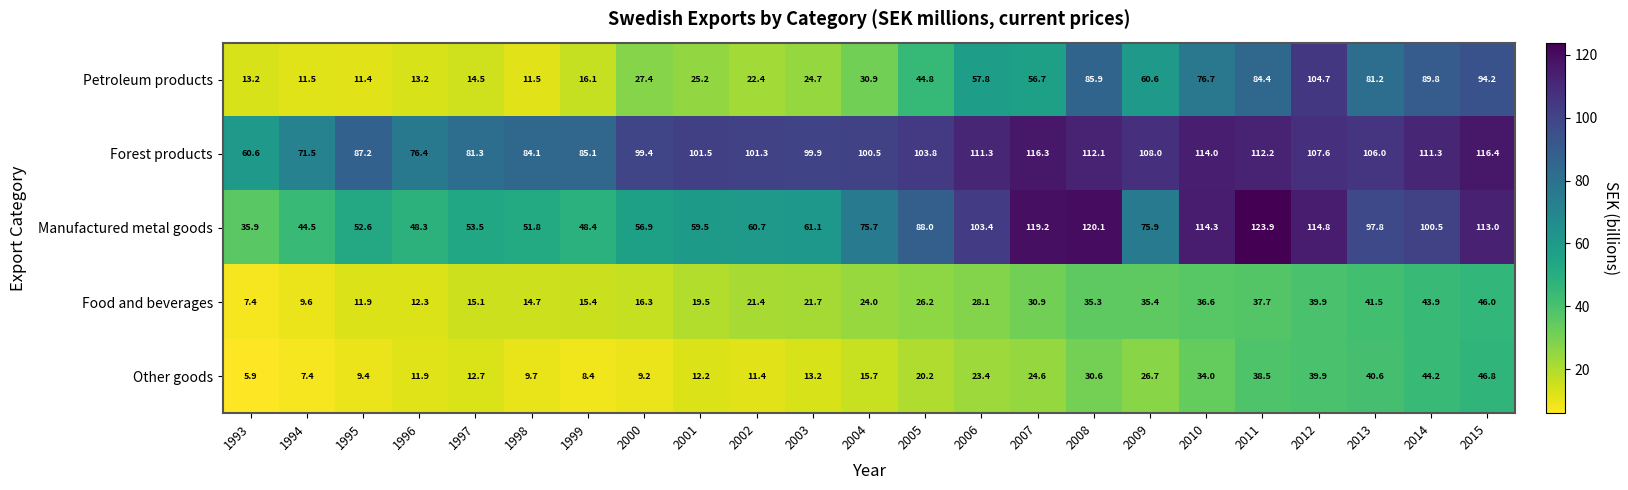

At which category is the sum across all series the highest?

2015